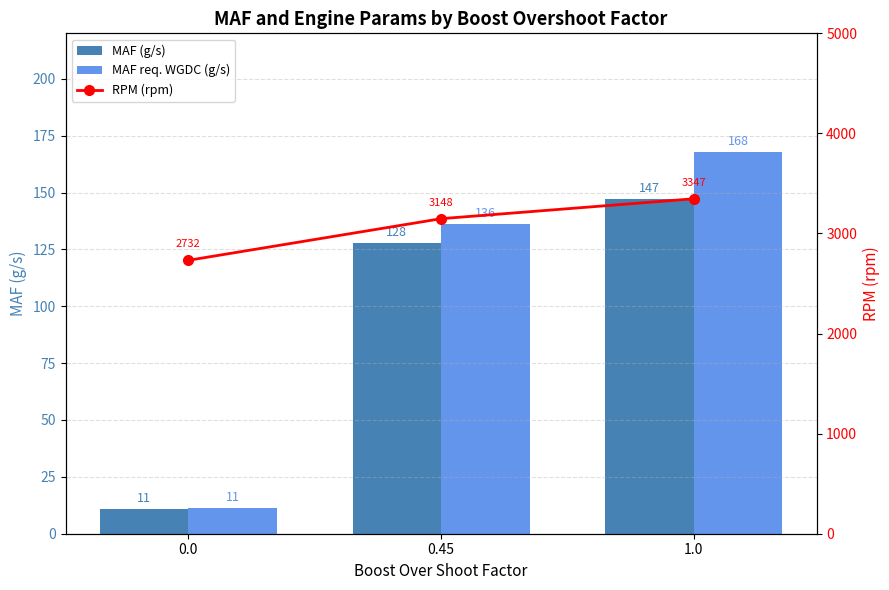

The MAF (g/s) series shows 58.6 at 1.0. True or false?

False